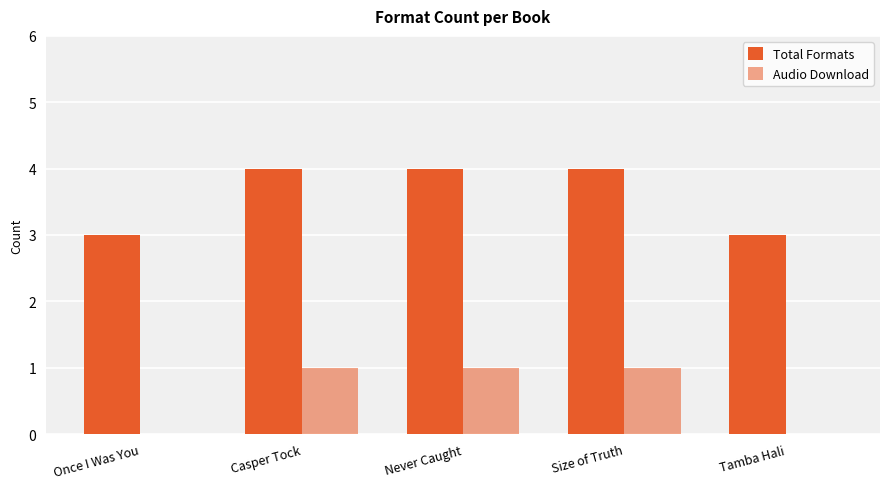

How many data points does each series have?

5